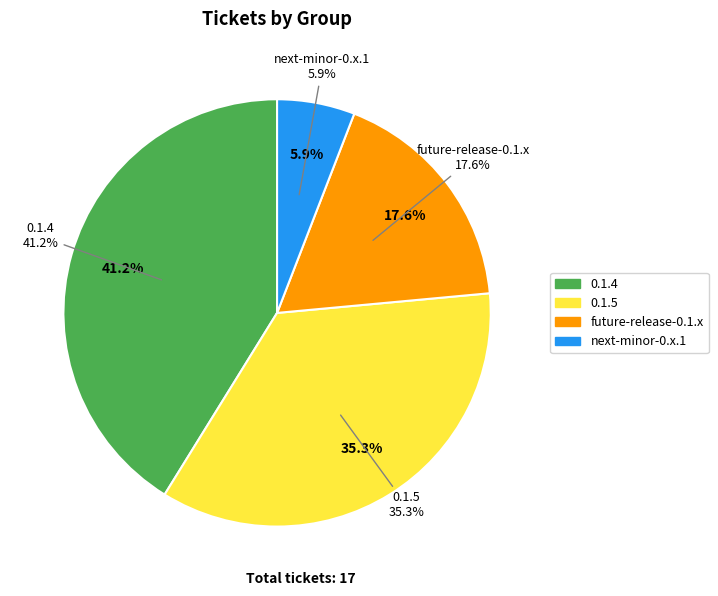

To the nearest percent, what is the difference between the future-release-0.1.x and 0.1.5 slice percentages?

18%